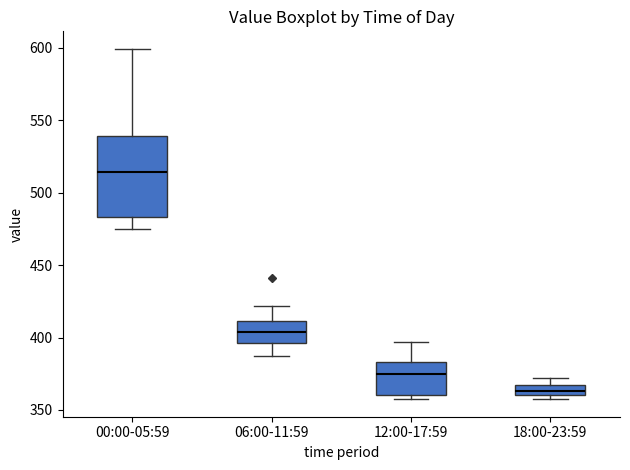

Which box has the lowest median line?

18:00-23:59